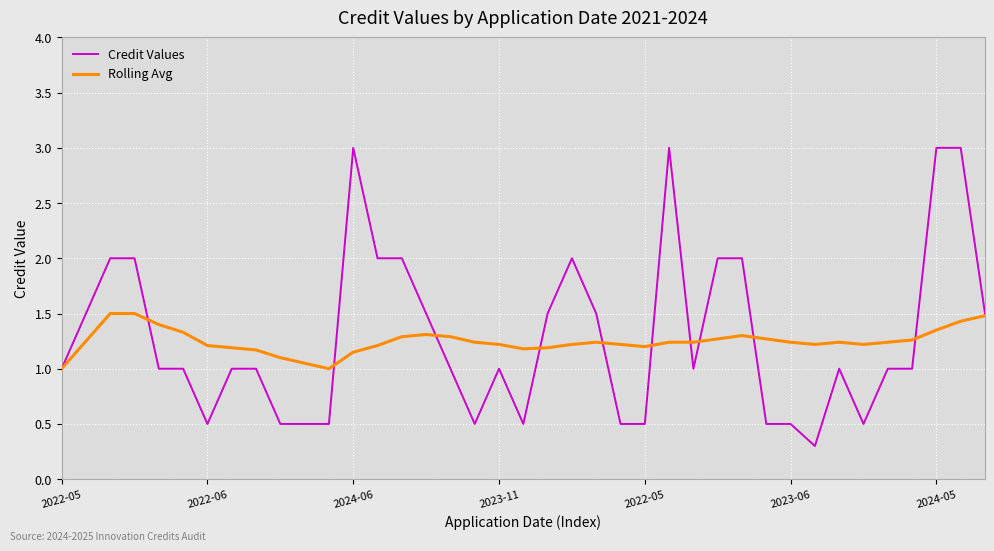

List the series in order of their peak value, highest first.

Credit Values, Rolling Avg